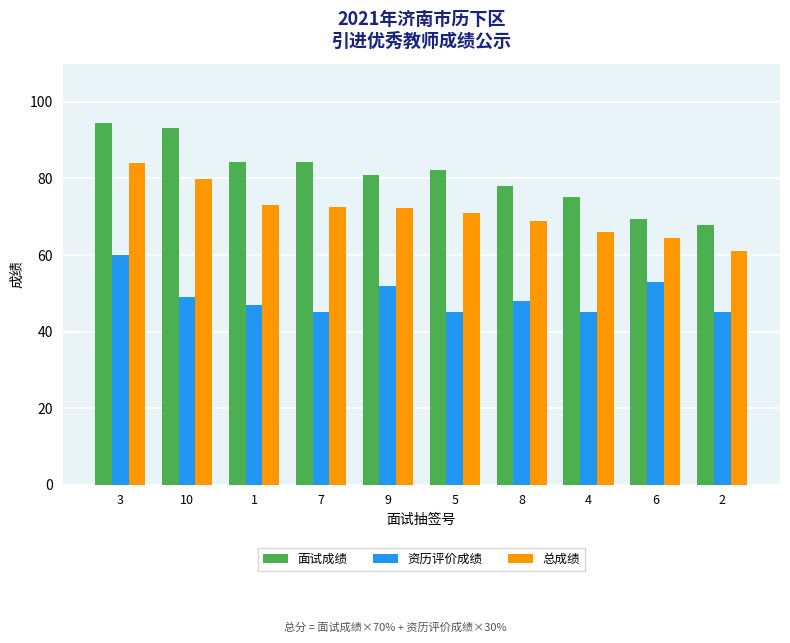

What is the value of the 资历评价成绩 bar at the 6th from the left?

45.0